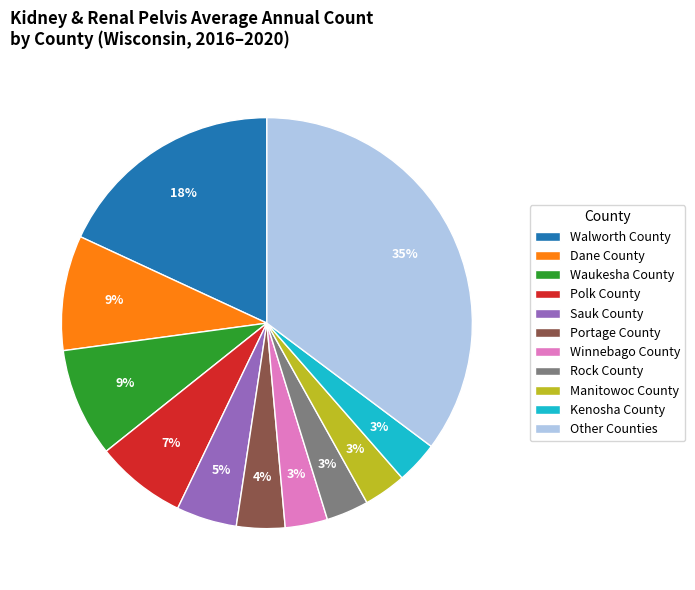

To the nearest percent, what percentage of the pie is Kenosha County?

3%